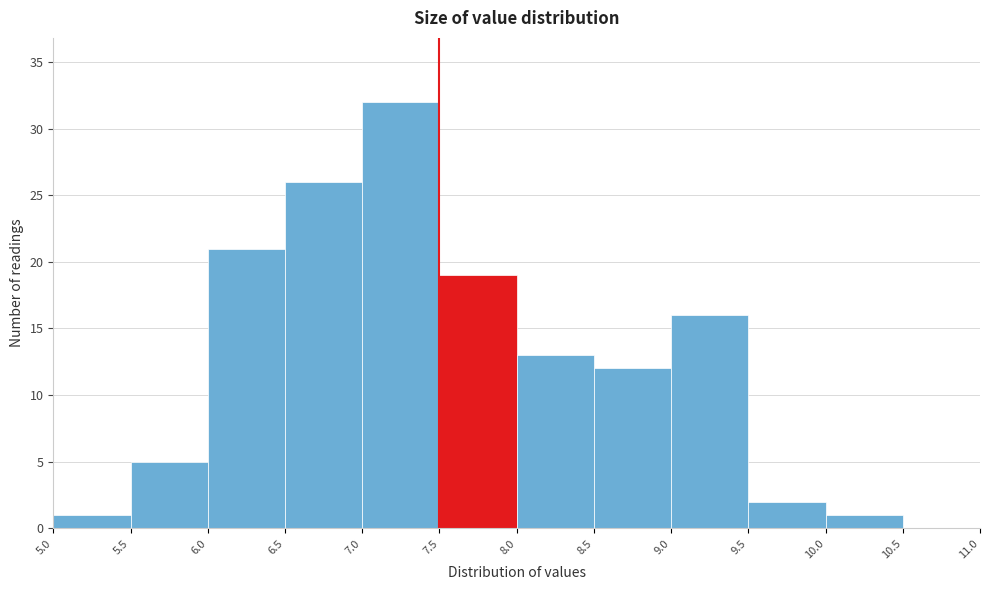

What is the height of the bar covering 6.0 to 6.5 on the x-axis? The values are not printed on the chart, so give them approximately, as read against the axis.

21